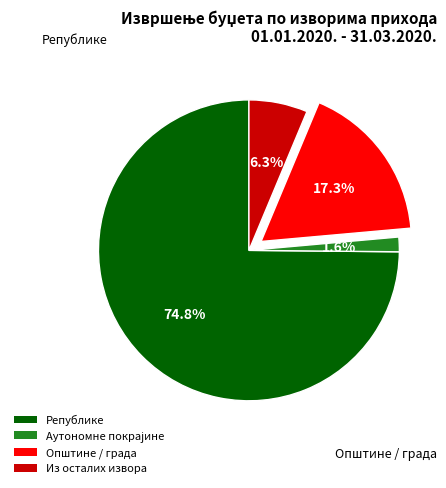

The Општине / града slice represents 12% of the pie. True or false?

False